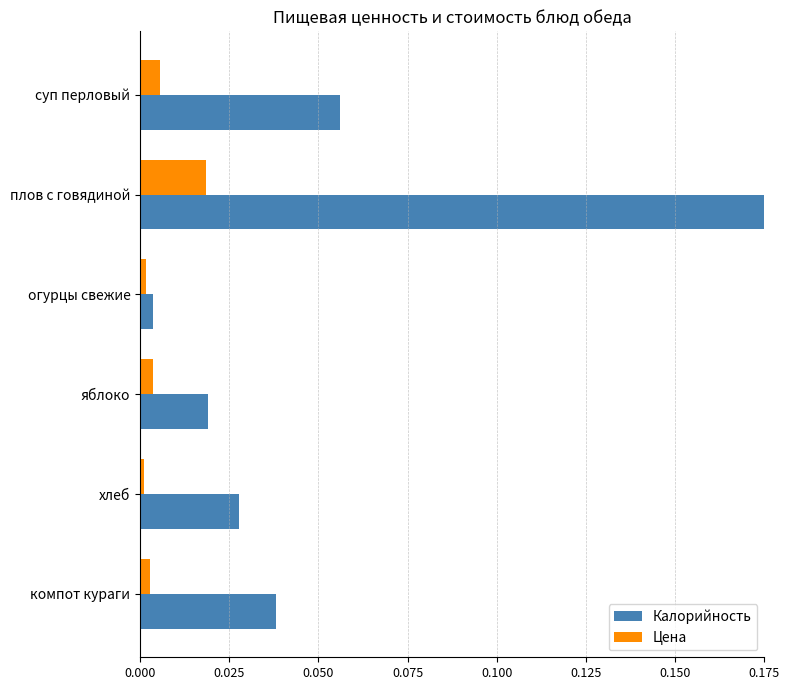

Between огурцы свежие and компот кураги, which series saw the biggest shift?

Калорийность